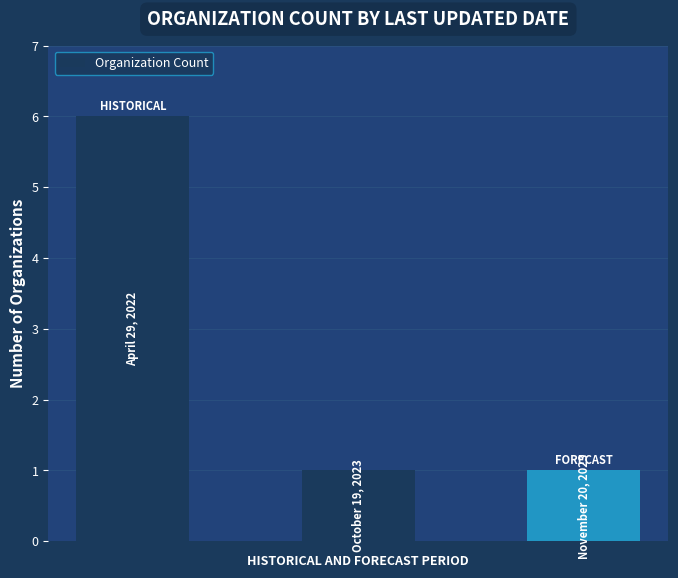

Reading left to right, list all the values displayed in this chart.

6	1	1